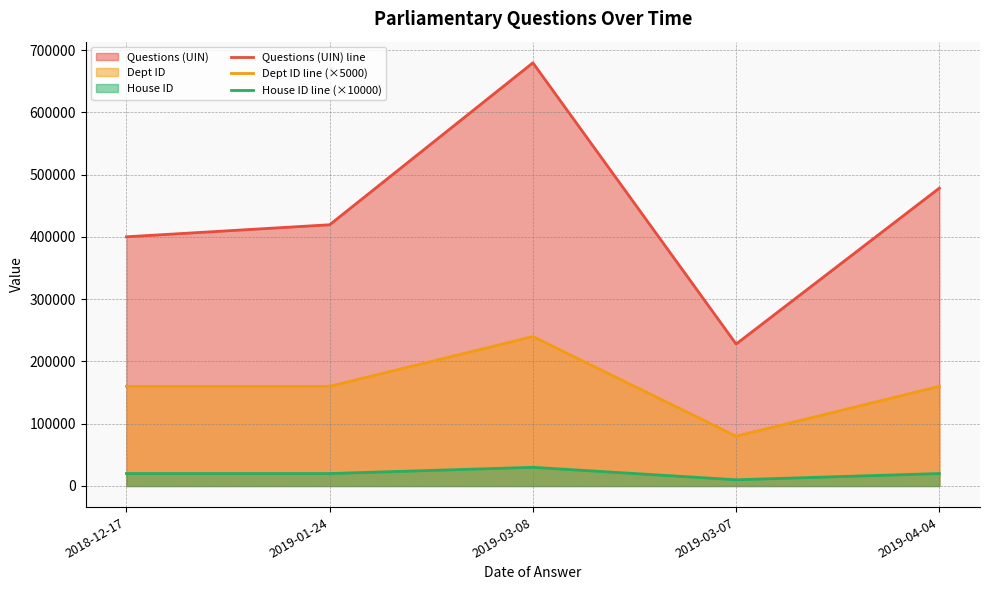

Reading left to right, list all the values displayed in this chart.

Questions (UIN) line: 400145	419471	679493	227934	478337
Dept ID line (×5000): 160000	160000	240000	80000	160000
House ID line (×10000): 20000	20000	30000	10000	20000